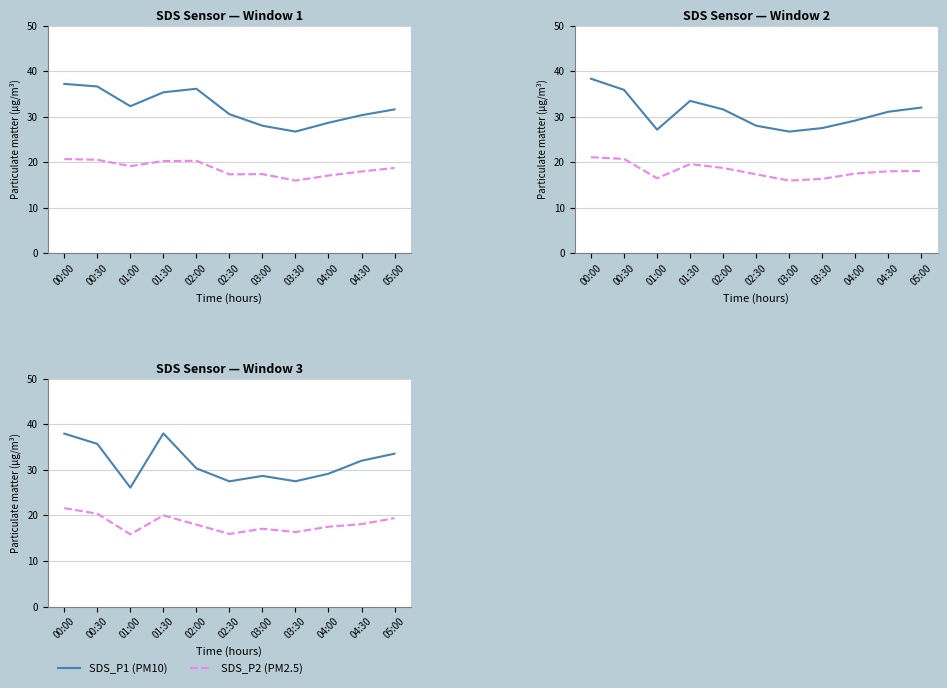

How many interior local valleys does the SDS_P1 (PM10) series have?

3